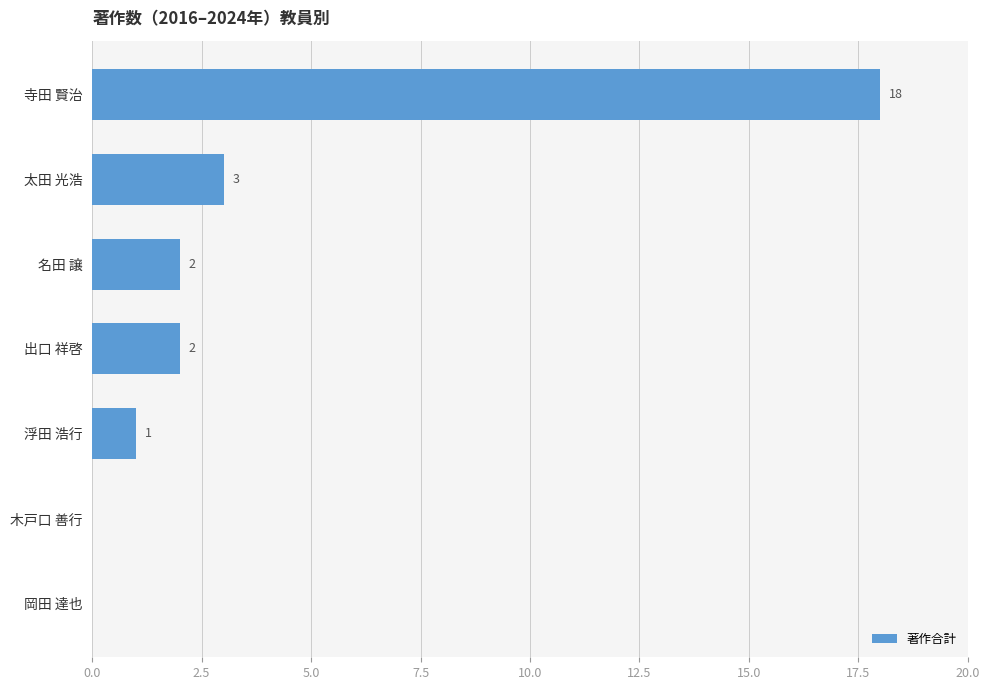

Reading bottom to top, list all the values displayed in this chart.

岡田 達也=0	木戸口 善行=0	浮田 浩行=1	出口 祥啓=2	名田 譲=2	太田 光浩=3	寺田 賢治=18